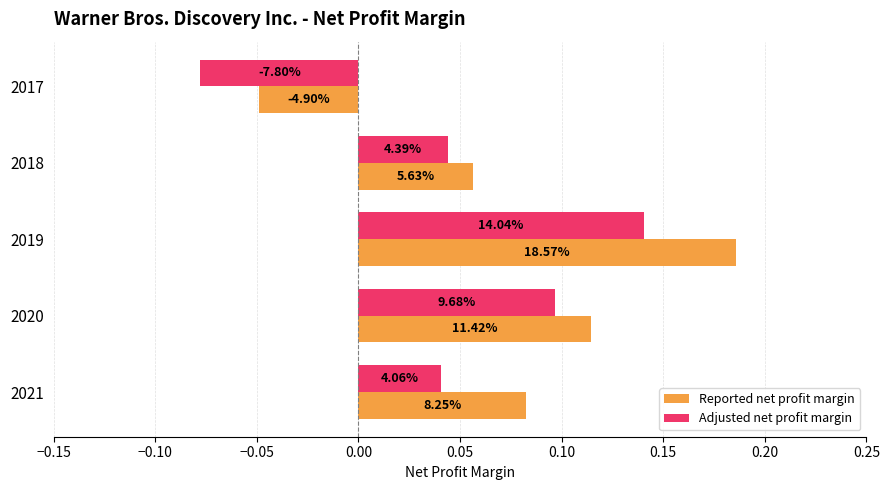

What is the highest value of the Reported net profit margin series?

0.2